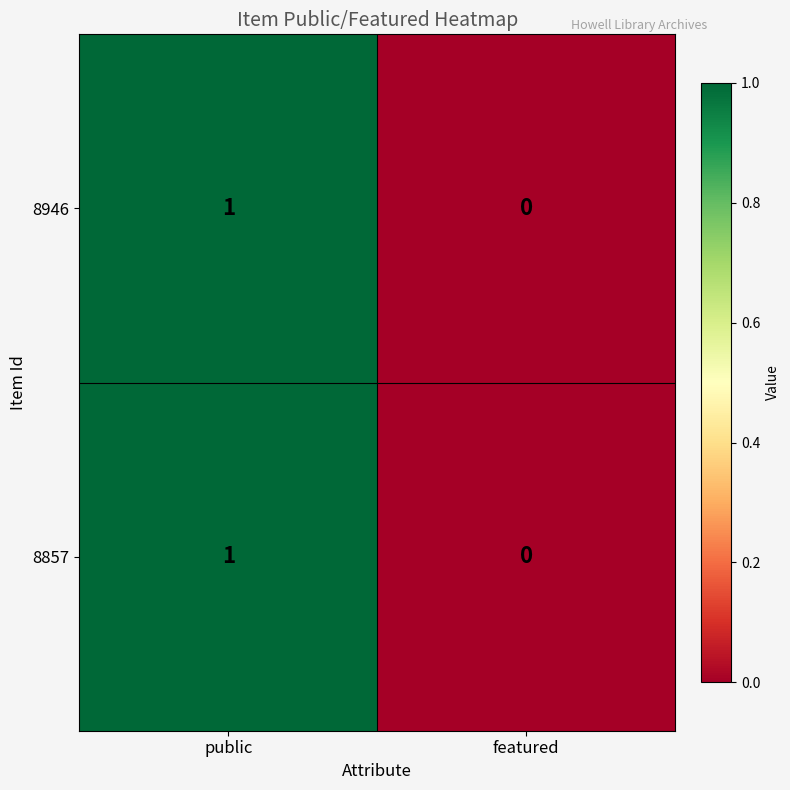

At which label is 8857 closest to 0?

featured